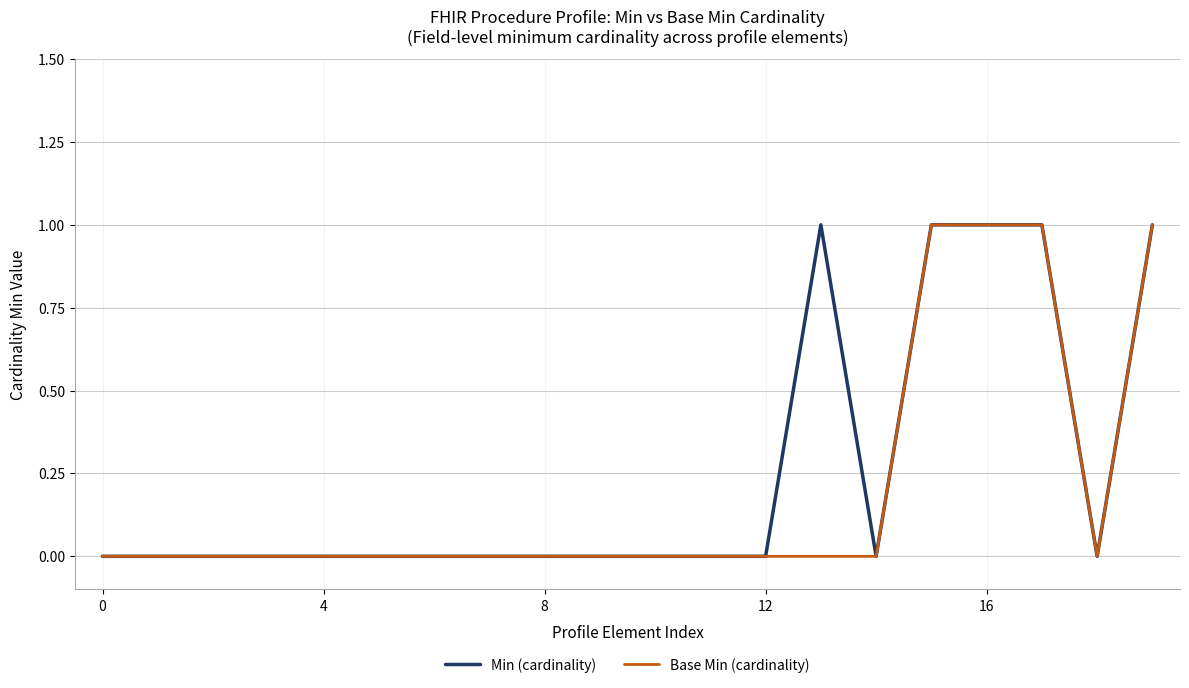

Which category has the highest value in the Min (cardinality) series?

13